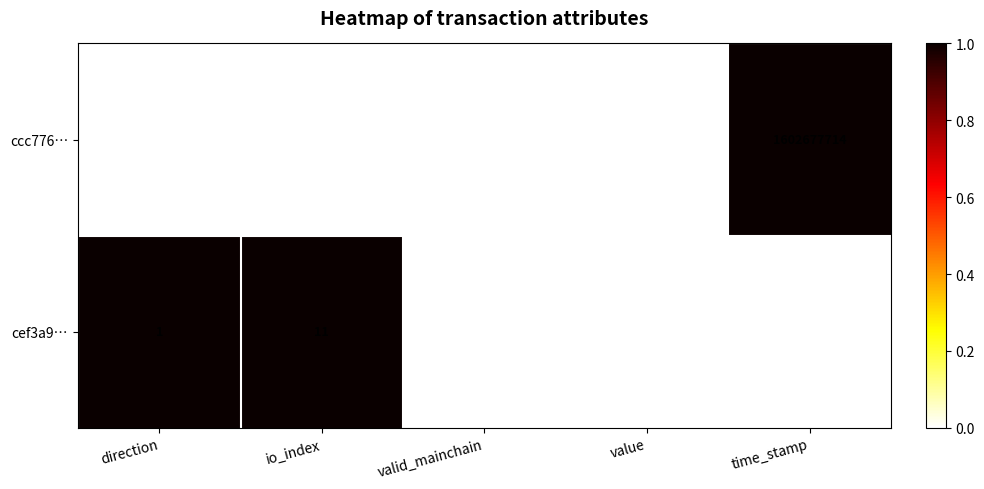

Rank the series by their maximum value, from highest to lowest.

ccc776…, cef3a9…